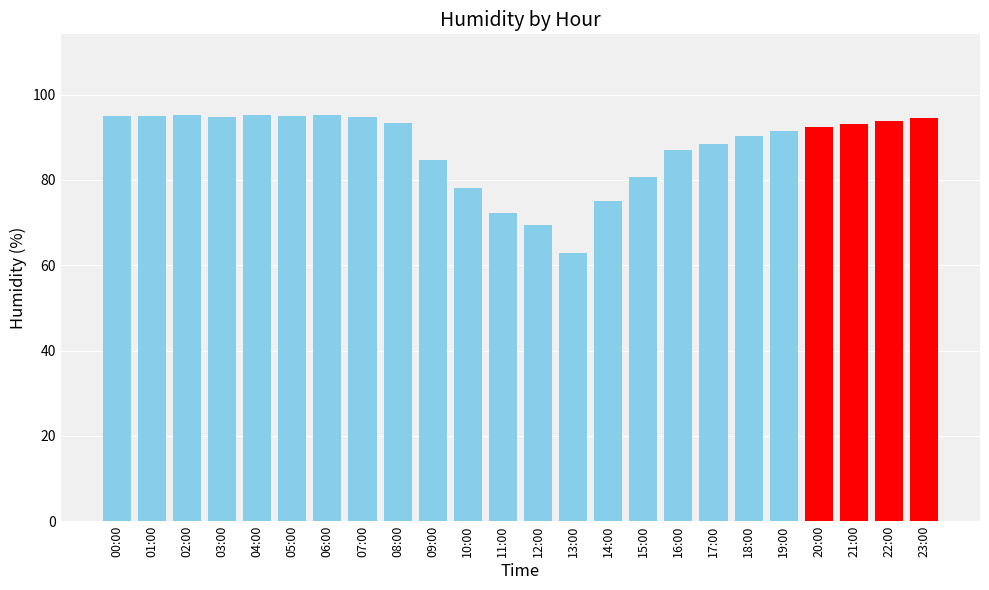

What is the sum of all values?

2106.5